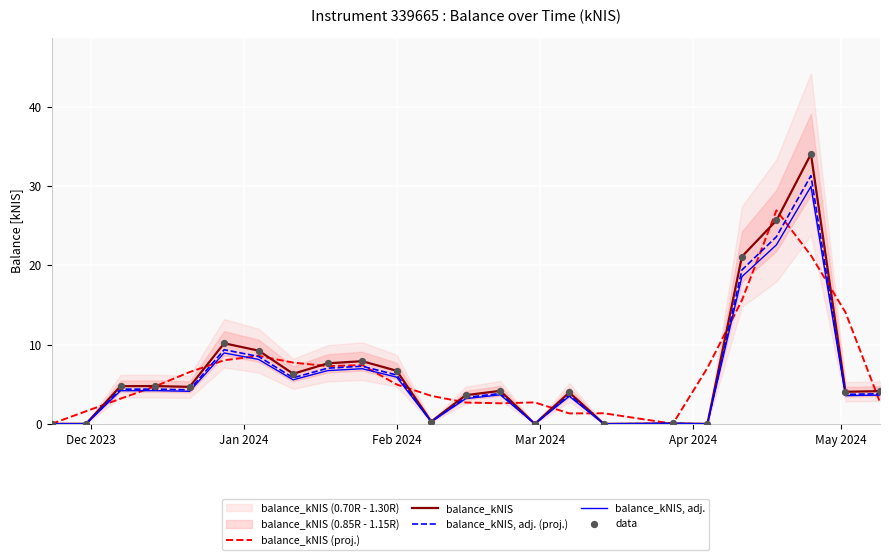

What is the maximum value for balance_kNIS (proj.)?

26.9